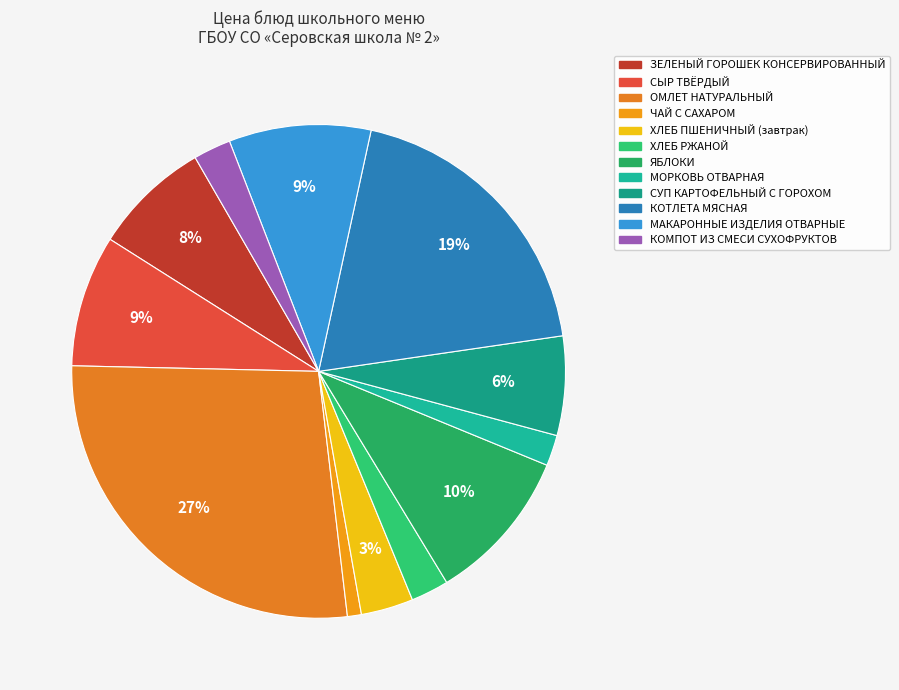

Is there any slice that represents more than half of the pie?

No